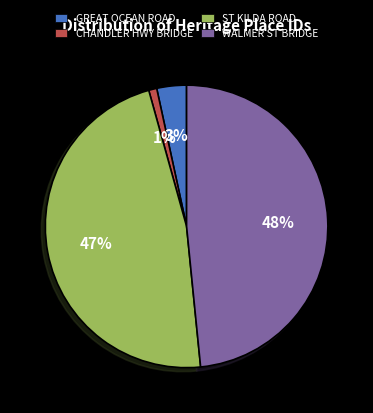

To the nearest percent, what is the average slice percentage?

25%